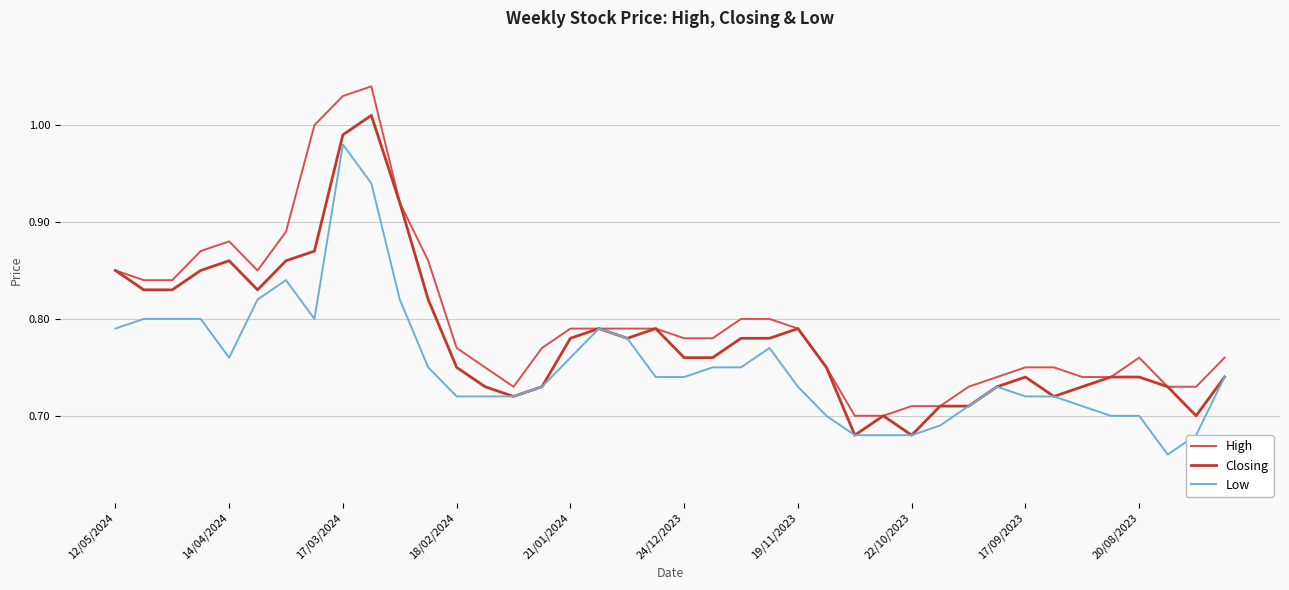

Which series has the widest spread of values?

High